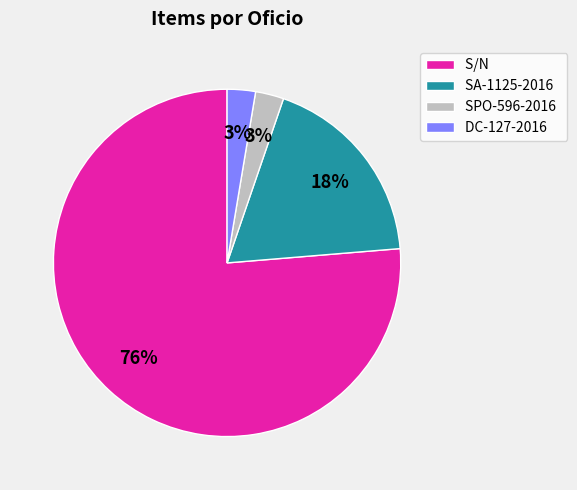

To the nearest percent, what is the average slice percentage?

25%